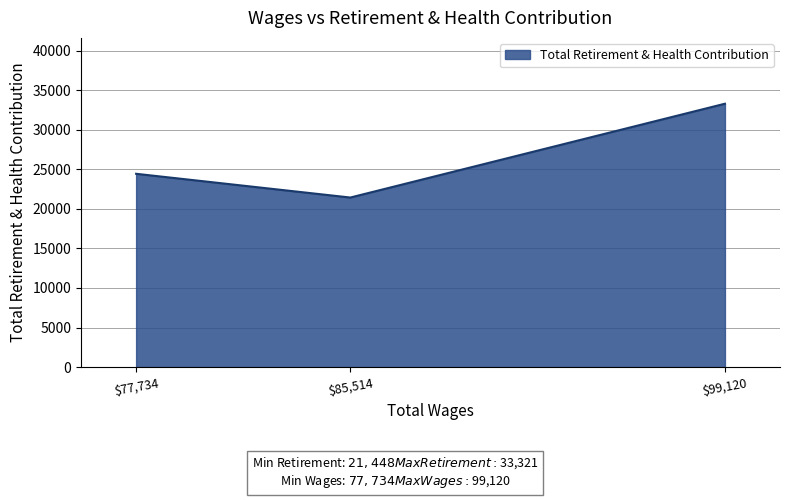

List the labels in order of value, smallest first.

$85,514, $77,734, $99,120